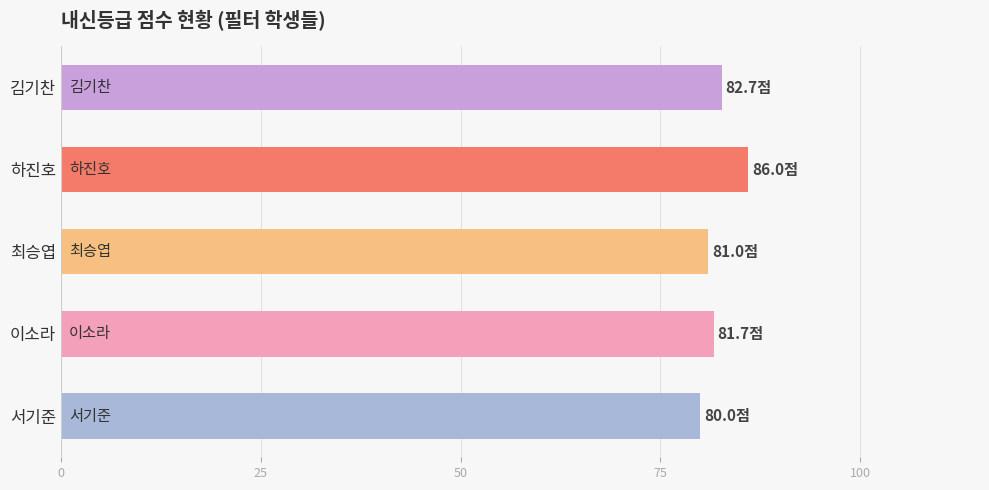

What is the average value?

82.3